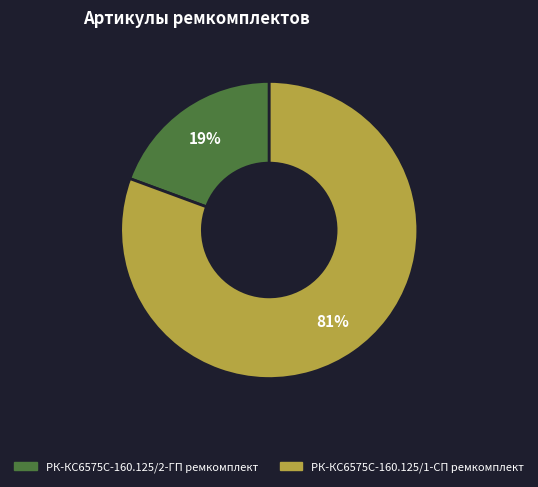

Rank the categories by value from highest to lowest.

РК-КС6575С-160.125/1-СП ремкомплект, РК-КС6575С-160.125/2-ГП ремкомплект